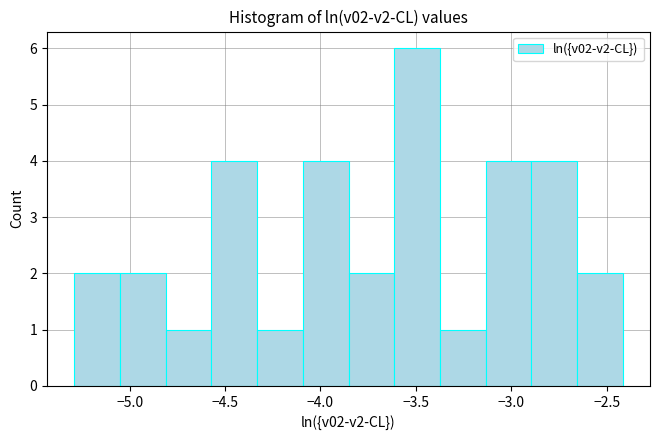

What is the height of the bar covering -4.80 to -4.55 on the x-axis? Neither the bar edges nor the heights are printed on the chart, so give them approximately, as read against the axes.

1